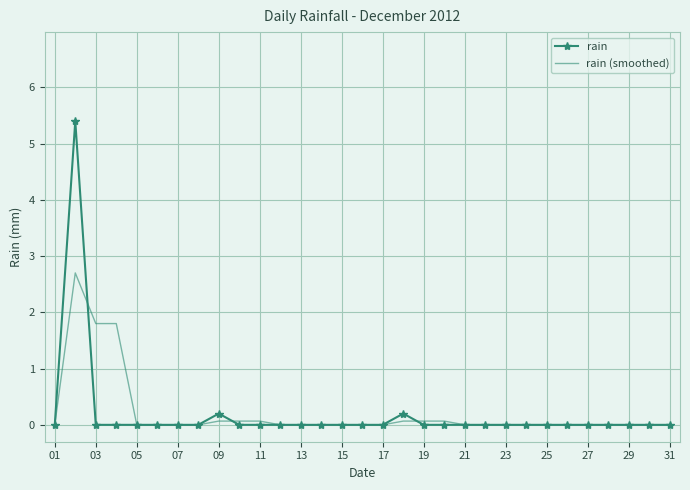

Which series has the widest spread of values?

rain